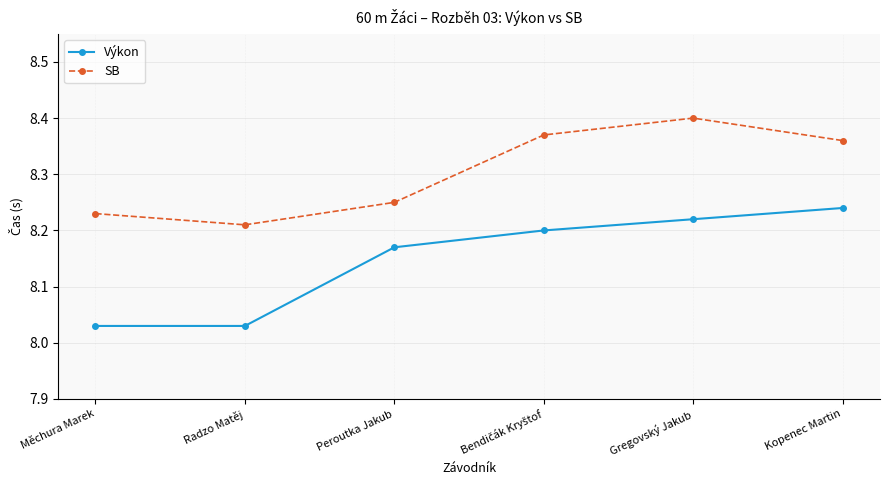

Count the SB values in the range 8 to 9.

6